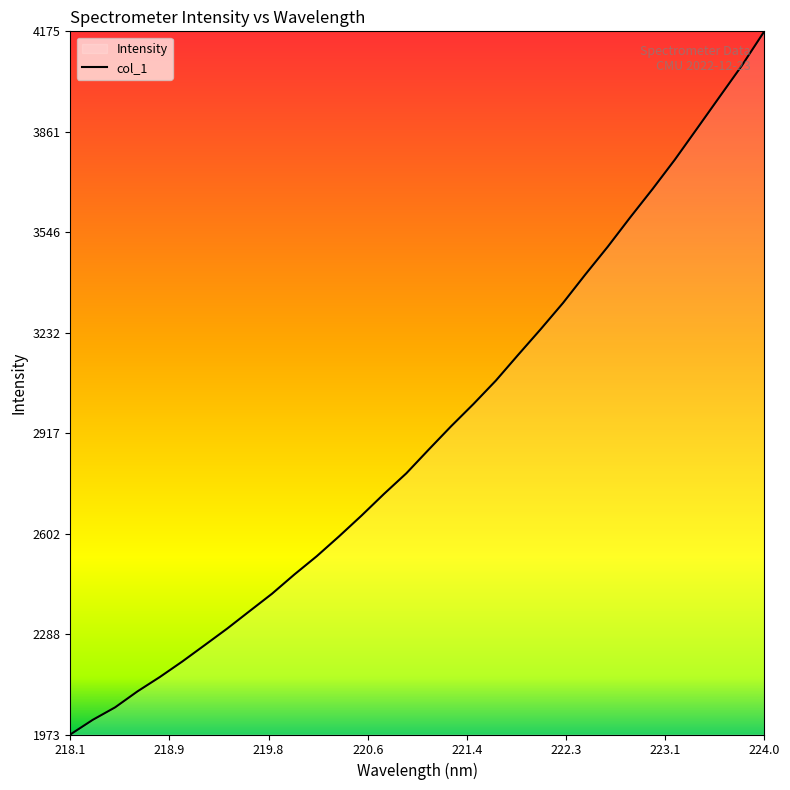

Reading right to left, transcribe all the data shown in this chart.

4175.9	4069.0	3970.8	3872.2	3774.0	3681.7	3592.8	3501.3	3414.5	3325.2	3242.8	3163.0	3082.0	3008.8	2939.0	2866.0	2791.7	2727.0	2659.4	2594.5	2532.1	2474.8	2414.4	2360.0	2305.3	2253.7	2202.4	2153.9	2108.8	2058.7	2019.5	1973.7